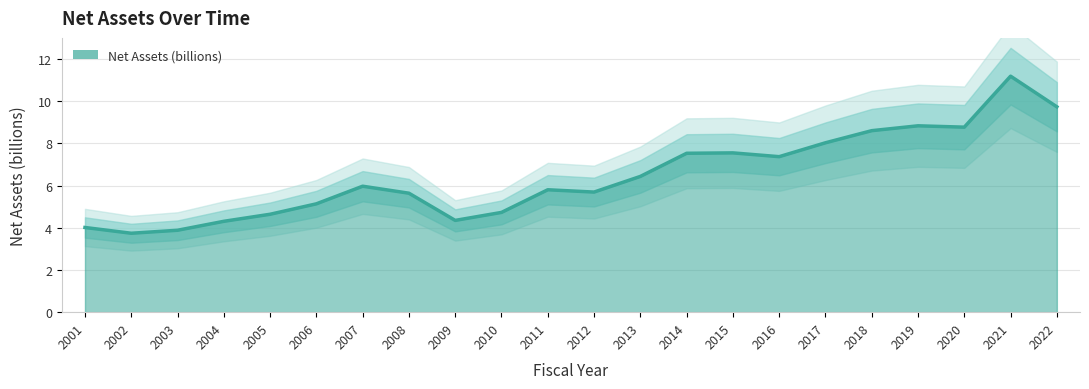

Between 2019 and 2010, which is larger?

2019